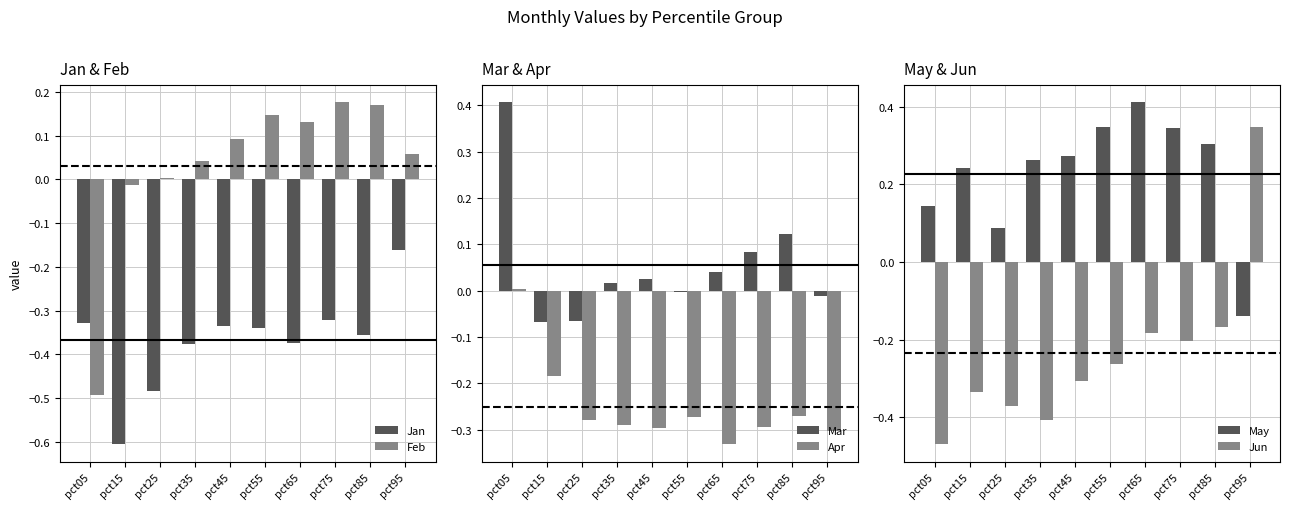

Reading left to right, transcribe all the data shown in this chart.

Jan: -0.3	-0.6	-0.5	-0.4	-0.3	-0.3	-0.4	-0.3	-0.4	-0.2
Feb: -0.5	-0.0	0.0	0.0	0.1	0.1	0.1	0.2	0.2	0.1
Mar: 0.4	-0.1	-0.1	0.0	0.0	-0.0	0.0	0.1	0.1	-0.0
Apr: 0.0	-0.2	-0.3	-0.3	-0.3	-0.3	-0.3	-0.3	-0.3	-0.3
May: 0.1	0.2	0.1	0.3	0.3	0.3	0.4	0.3	0.3	-0.1
Jun: -0.5	-0.3	-0.4	-0.4	-0.3	-0.3	-0.2	-0.2	-0.2	0.3